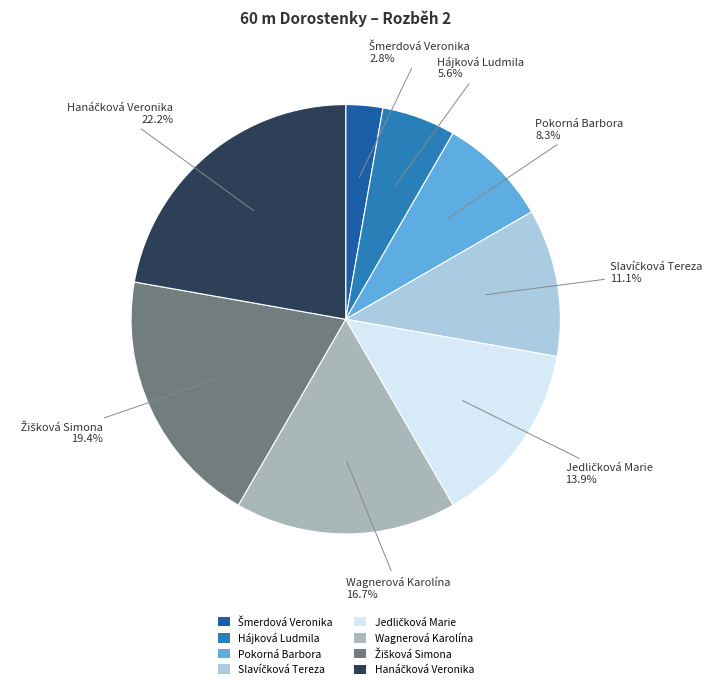

Is there a majority slice in this chart?

No